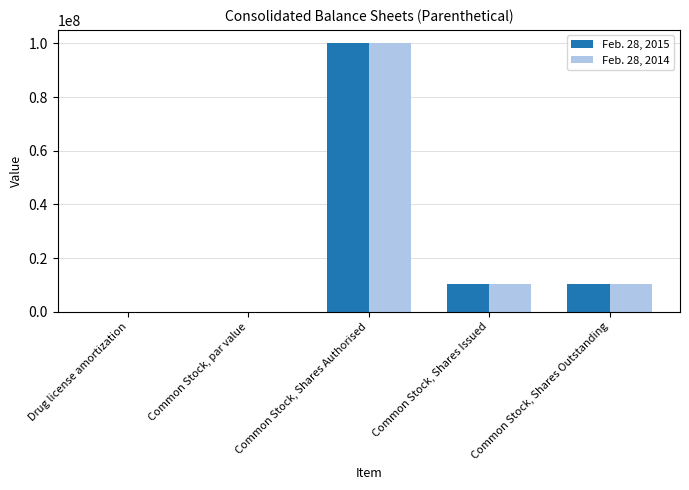

The value of Feb. 28, 2014 at Common Stock, Shares Issued is 4950703.7. True or false?

False